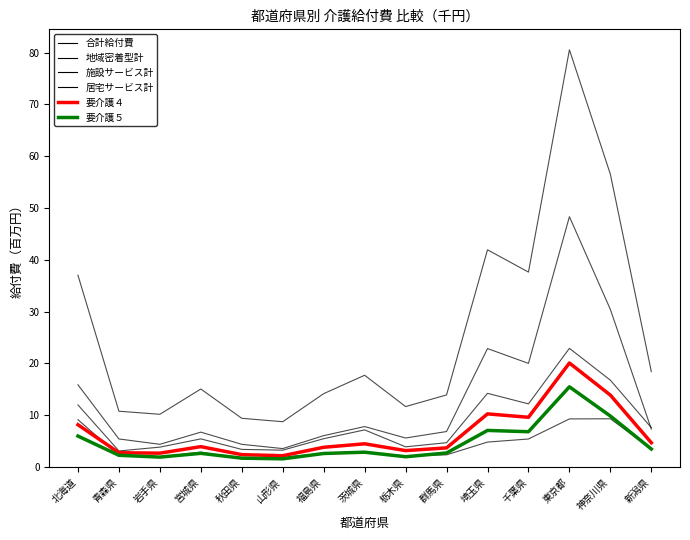

Reading left to right, what are all the values shown in this chart?

合計給付費: 北海道=37.0	青森県=10.8	岩手県=10.2	宮城県=15.1	秋田県=9.4	山形県=8.8	福島県=14.2	茨城県=17.7	栃木県=11.7	群馬県=13.9	埼玉県=41.9	千葉県=37.6	東京都=80.5	神奈川県=56.5	新潟県=18.4
地域密着型計: 北海道=9.1	青森県=2.2	岩手県=1.9	宮城県=2.9	秋田県=1.6	山形県=1.9	福島県=2.6	茨城県=2.7	栃木県=2.2	群馬県=2.4	埼玉県=4.8	千葉県=5.4	東京都=9.3	神奈川県=9.3	新潟県=3.5
施設サービス計: 北海道=12.0	青森県=3.1	岩手県=3.8	宮城県=5.4	秋田県=3.4	山形県=3.3	福島県=5.5	茨城県=7.2	栃木県=3.9	群馬県=4.7	埼玉県=14.2	千葉県=12.2	東京都=22.9	神奈川県=16.8	新潟県=7.6
居宅サービス計: 北海道=15.9	青森県=5.4	岩手県=4.4	宮城県=6.7	秋田県=4.4	山形県=3.6	福島県=6.1	茨城県=7.8	栃木県=5.6	群馬県=6.9	埼玉県=22.9	千葉県=20.0	東京都=48.3	神奈川県=30.4	新潟県=7.3
要介護４: 北海道=8.2	青森県=2.8	岩手県=2.7	宮城県=3.9	秋田県=2.4	山形県=2.2	福島県=3.8	茨城県=4.5	栃木県=3.2	群馬県=3.7	埼玉県=10.3	千葉県=9.6	東京都=20.1	神奈川県=13.9	新潟県=4.7
要介護５: 北海道=6.0	青森県=2.3	岩手県=1.9	宮城県=2.7	秋田県=1.7	山形県=1.6	福島県=2.6	茨城県=2.9	栃木県=2.0	群馬県=2.7	埼玉県=7.1	千葉県=6.8	東京都=15.5	神奈川県=9.8	新潟県=3.5